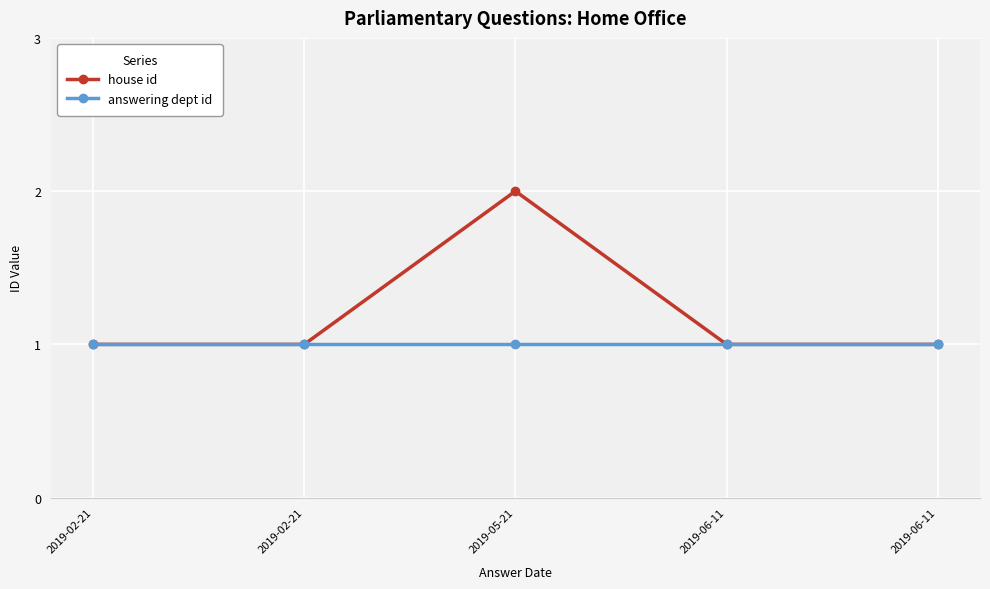

Where is house id nearest to the value 1?

2019-02-21